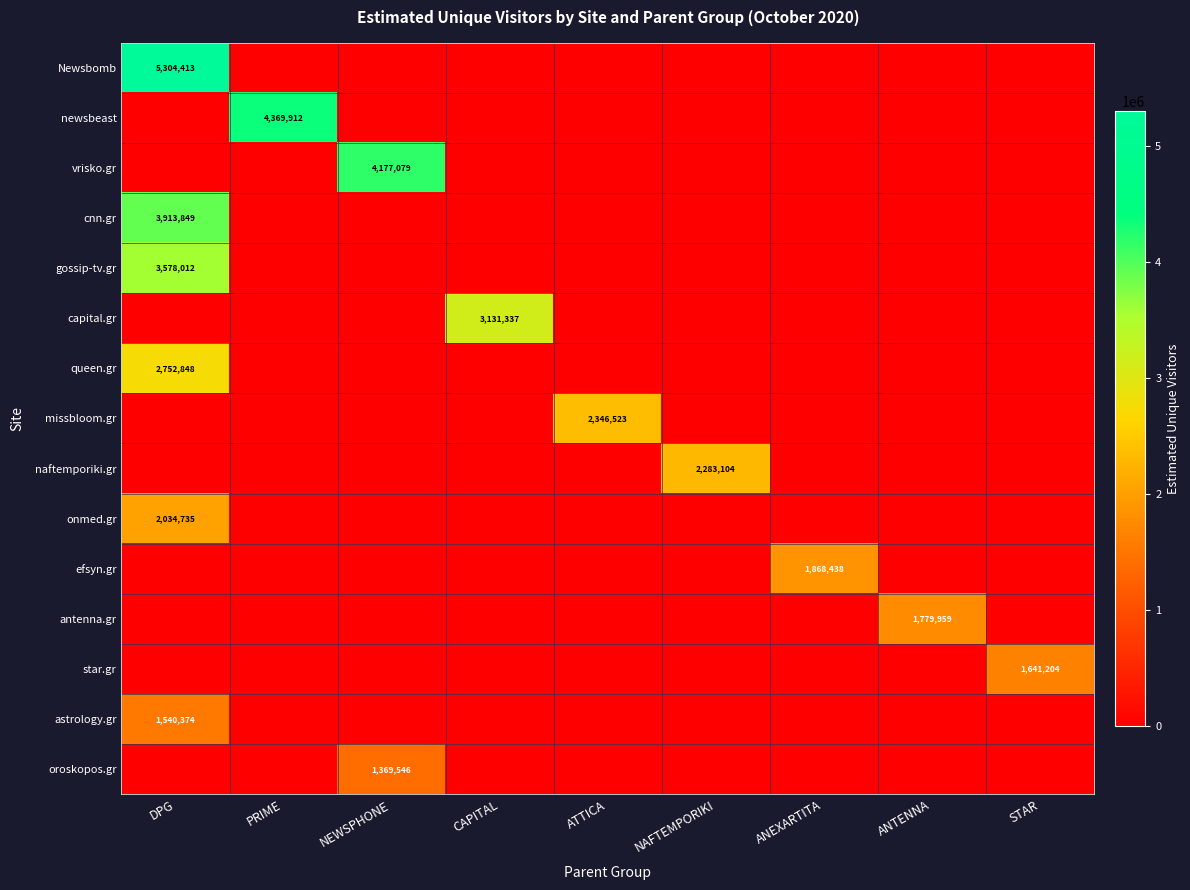

Which category has the highest value across all series?

DPG